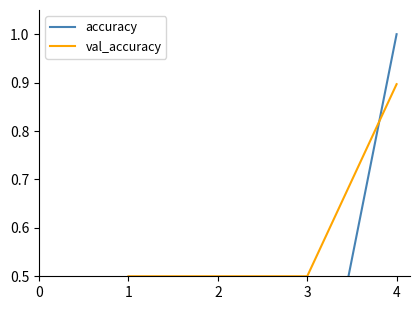

How many values in accuracy are above zero?

4